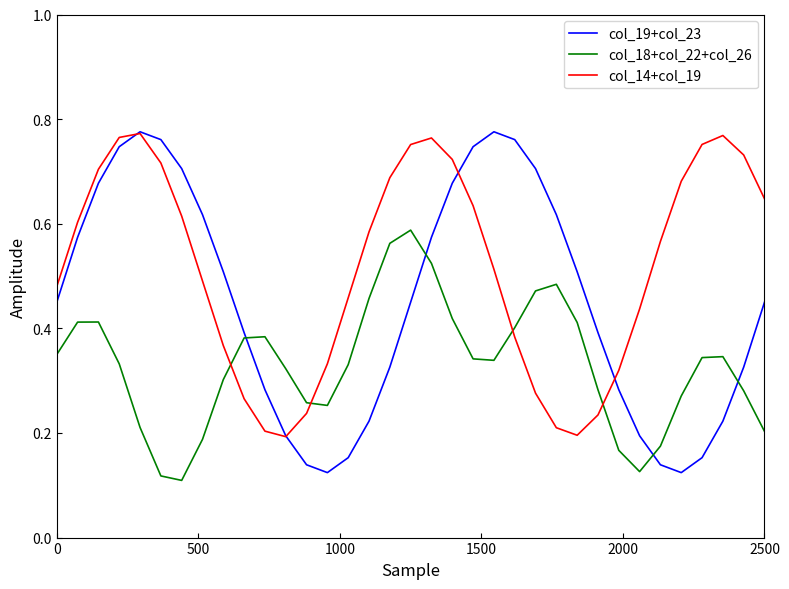

List the series in order of their overall mean, lowest first.

col_18+col_22+col_26, col_19+col_23, col_14+col_19